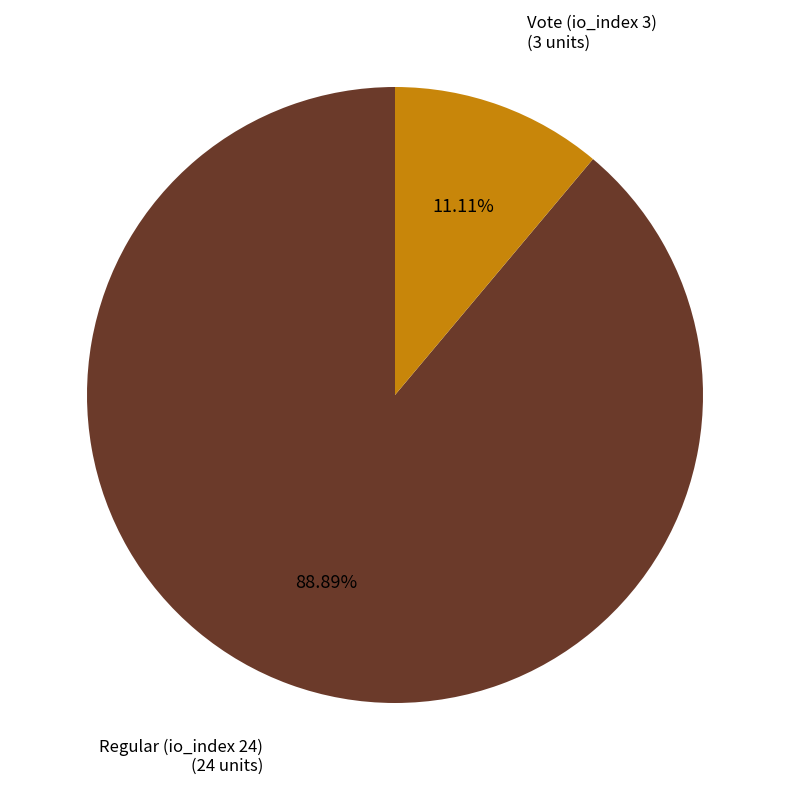

To the nearest percent, what is the difference between the Regular (io_index 24) and Vote (io_index 3) slice percentages?

78%